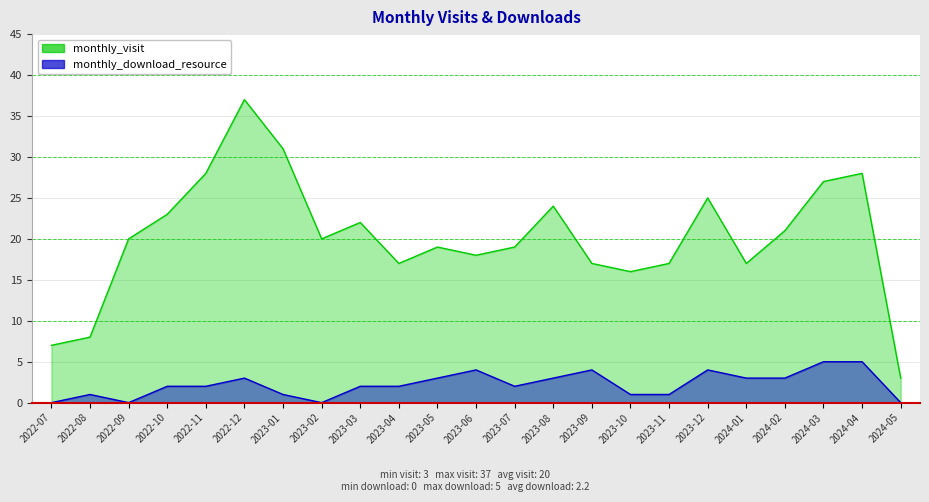

Is the value of monthly_download_resource at 2024-04 greater than the value of monthly_visit at 2022-07?

No